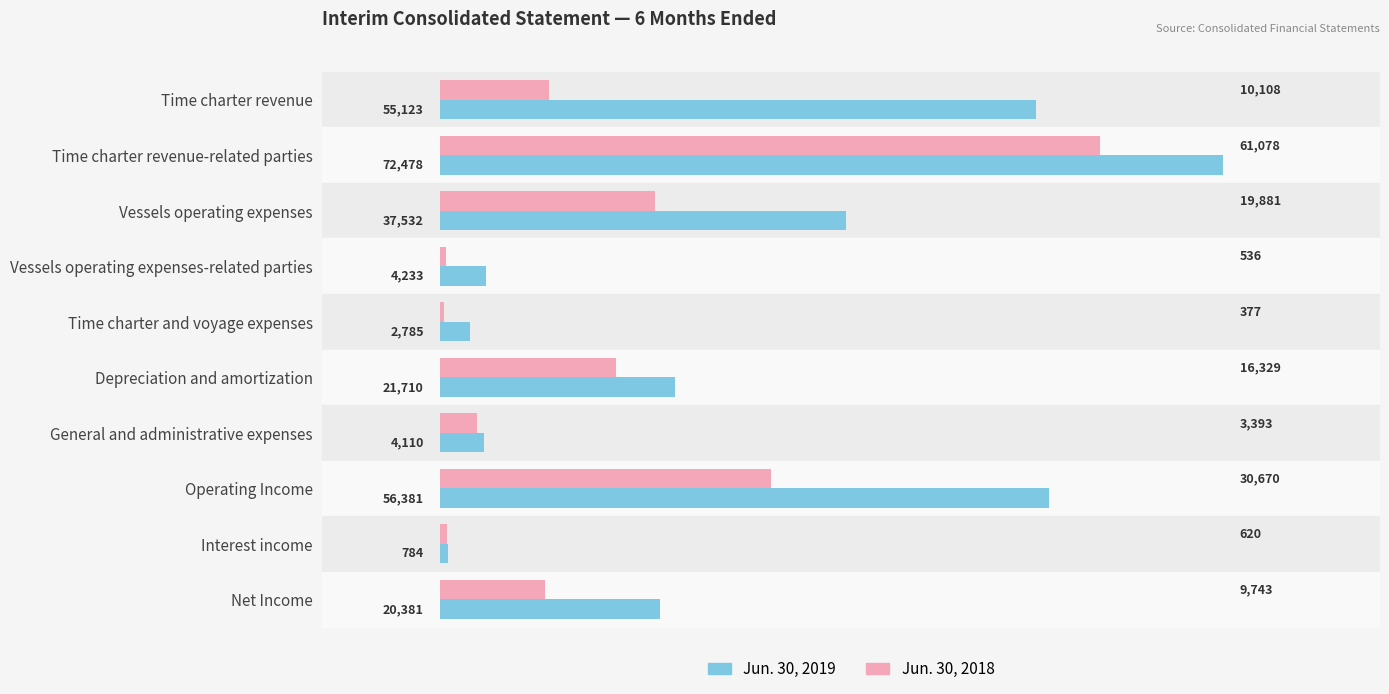

What is the difference between the second highest and minimum values in the Jun. 30, 2018 series?

30293